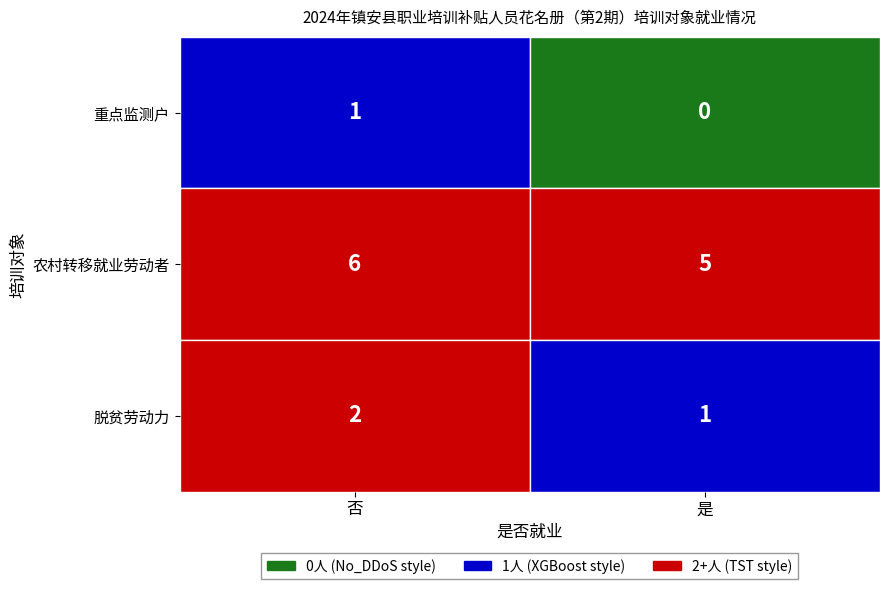

Which series has the largest total across all categories?

农村转移就业劳动者